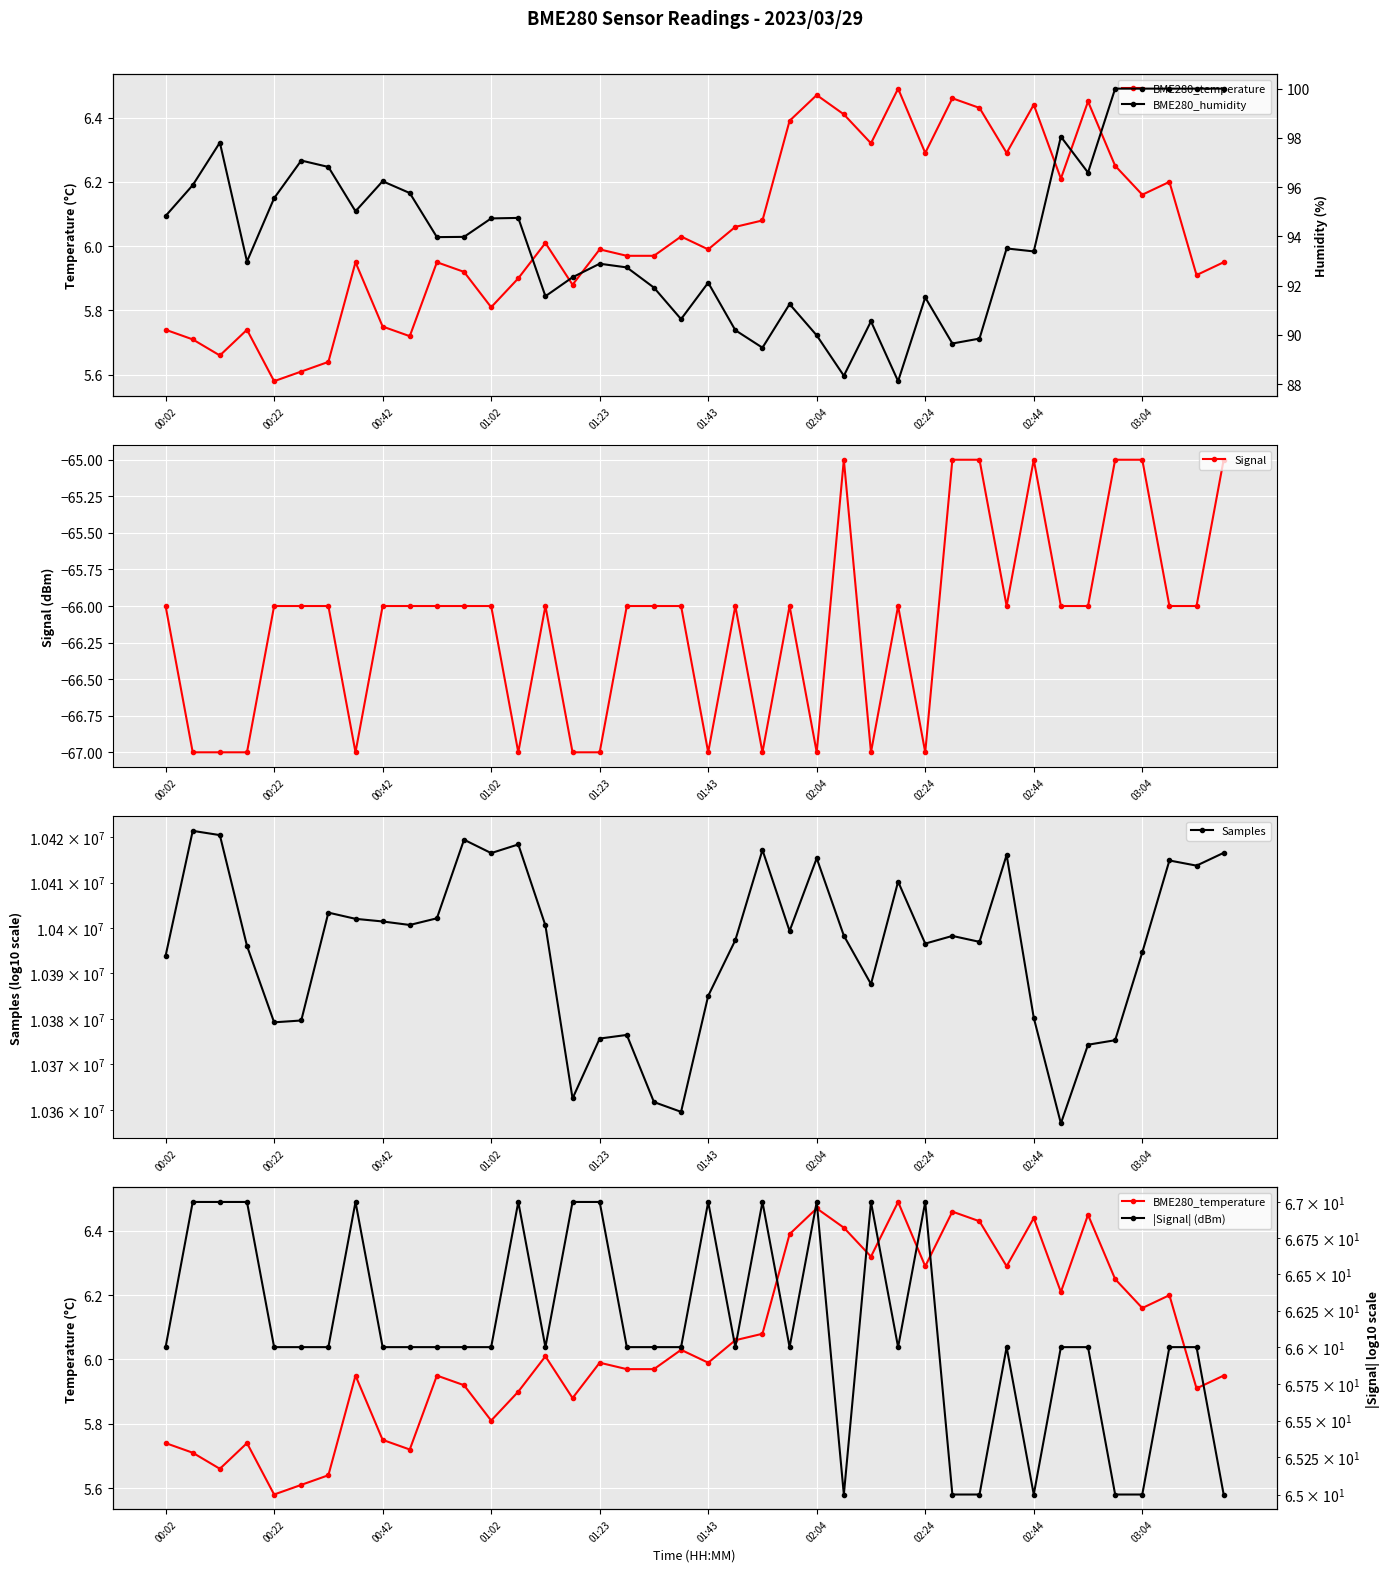

Where does the Signal series first go above -66?

25